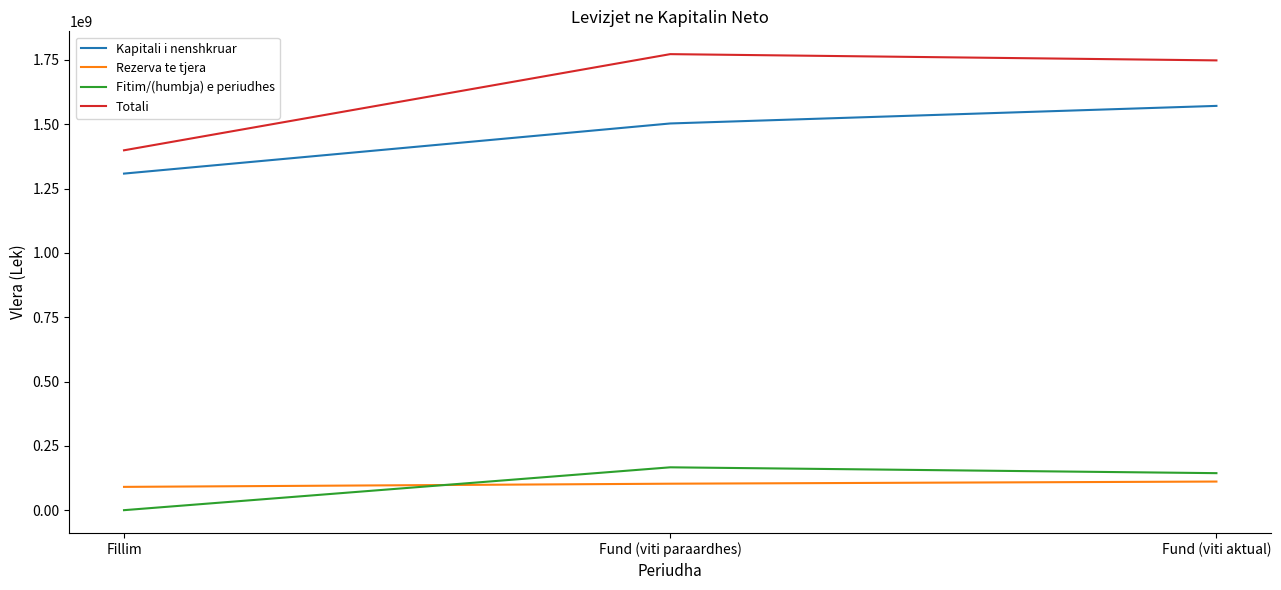

Reading left to right, list all the values displayed in this chart.

Kapitali i nenshkruar: Fillim=1308000000	Fund (viti paraardhes)=1502796247	Fund (viti aktual)=1571121617
Rezerva te tjera: Fillim=90526792	Fund (viti paraardhes)=102884489	Fund (viti aktual)=111212140
Fitim/(humbja) e periudhes: Fillim=0	Fund (viti paraardhes)=166553022	Fund (viti aktual)=143841365
Totali: Fillim=1398526792	Fund (viti paraardhes)=1772233758	Fund (viti aktual)=1747924222